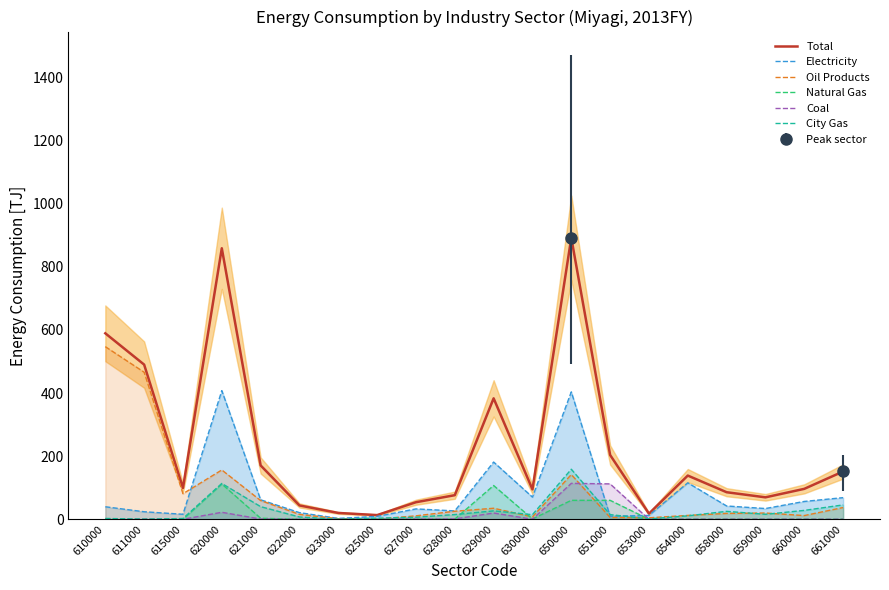

At 615000, list the series in order from largest to smallest.

Total, Oil Products, Electricity, City Gas, Natural Gas, Coal